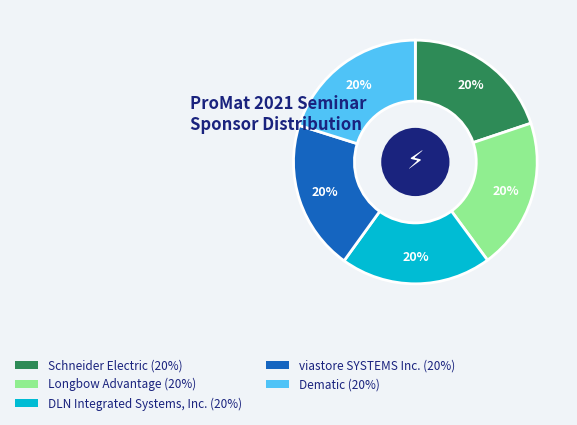

What percentage is the Longbow Advantage slice, to the nearest percent?

20%